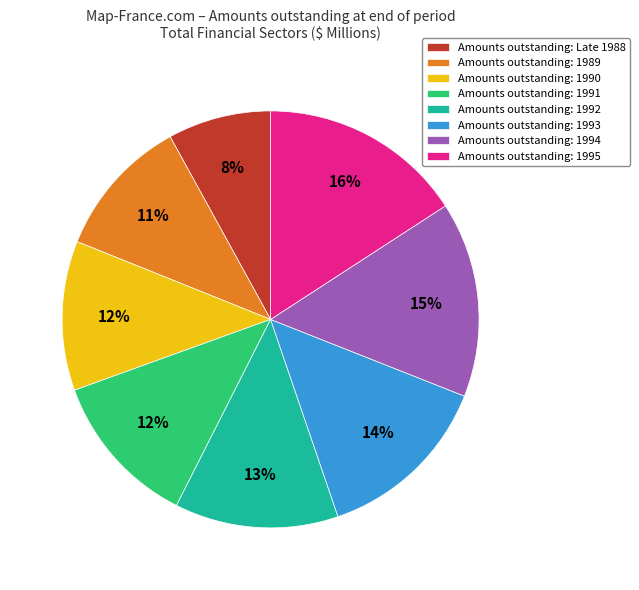

Between Amounts outstanding: Late 1988 and Amounts outstanding: 1995, which is larger?

Amounts outstanding: 1995